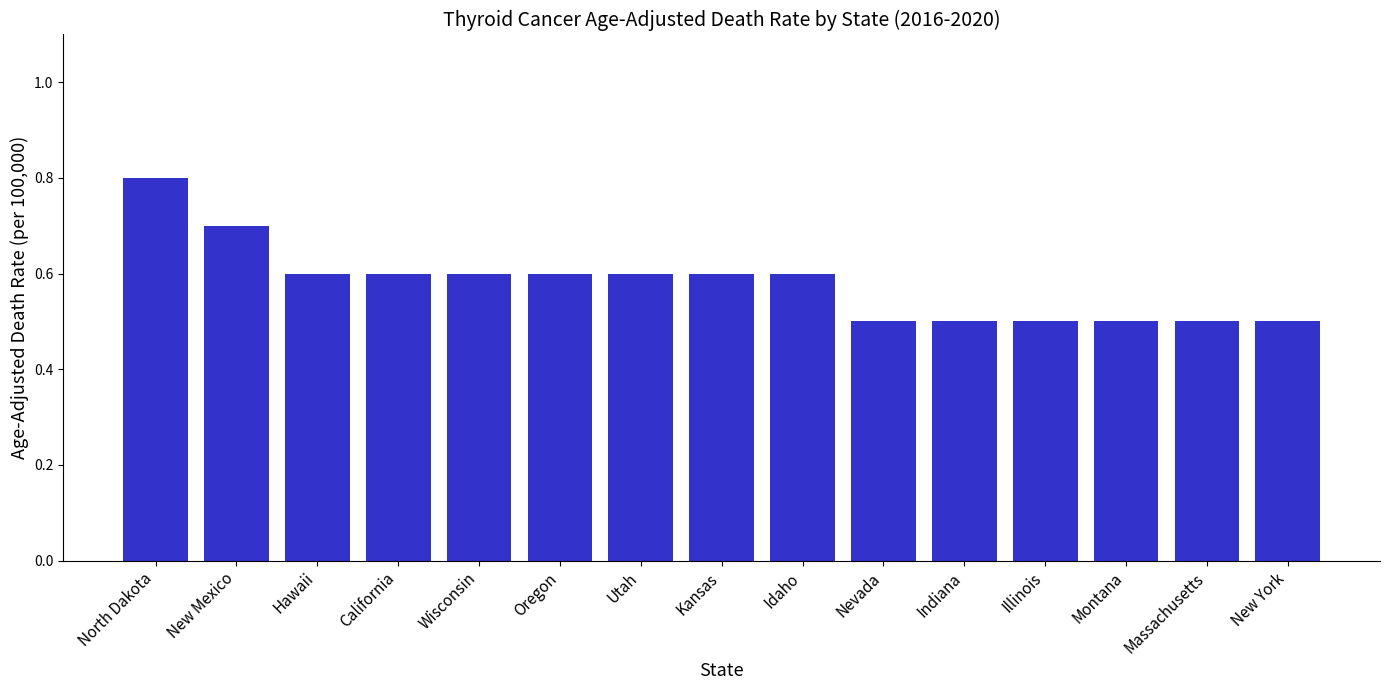

How many values are between 0 and 1?

15